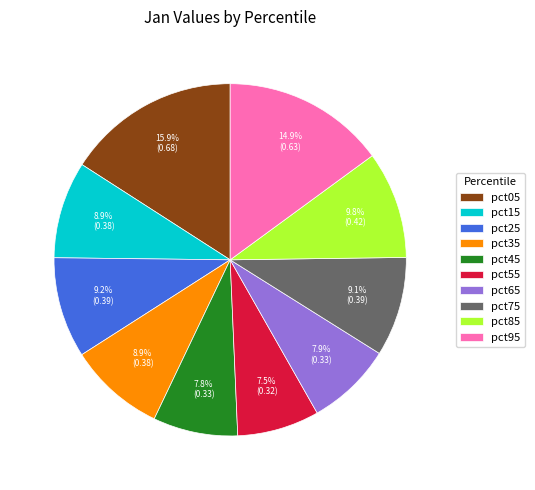

Is there any slice that represents more than half of the pie?

No